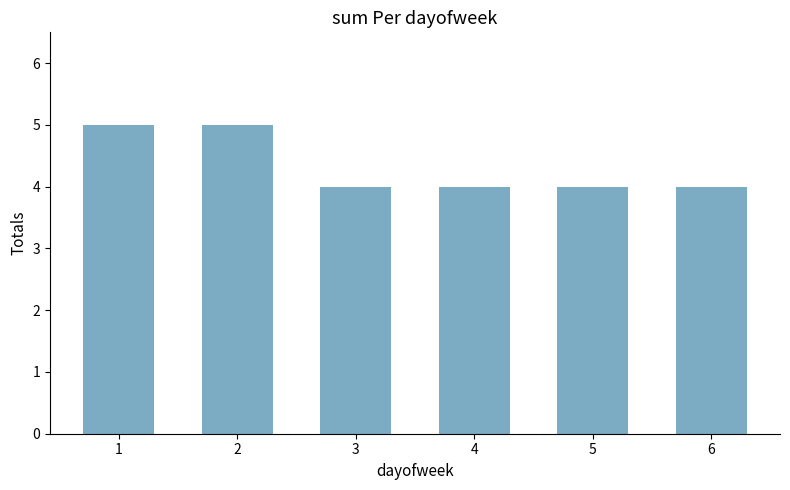

Reading left to right, extract all data points from this chart.

1=5	2=5	3=4	4=4	5=4	6=4